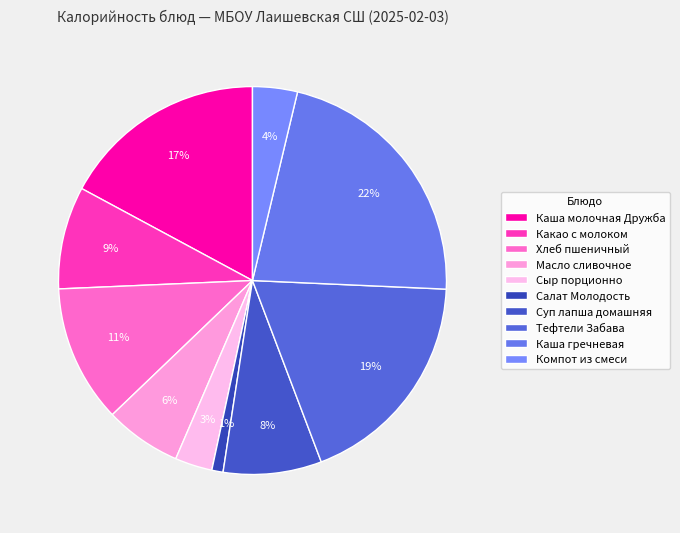

What percentage is the Какао с молоком slice, to the nearest percent?

9%